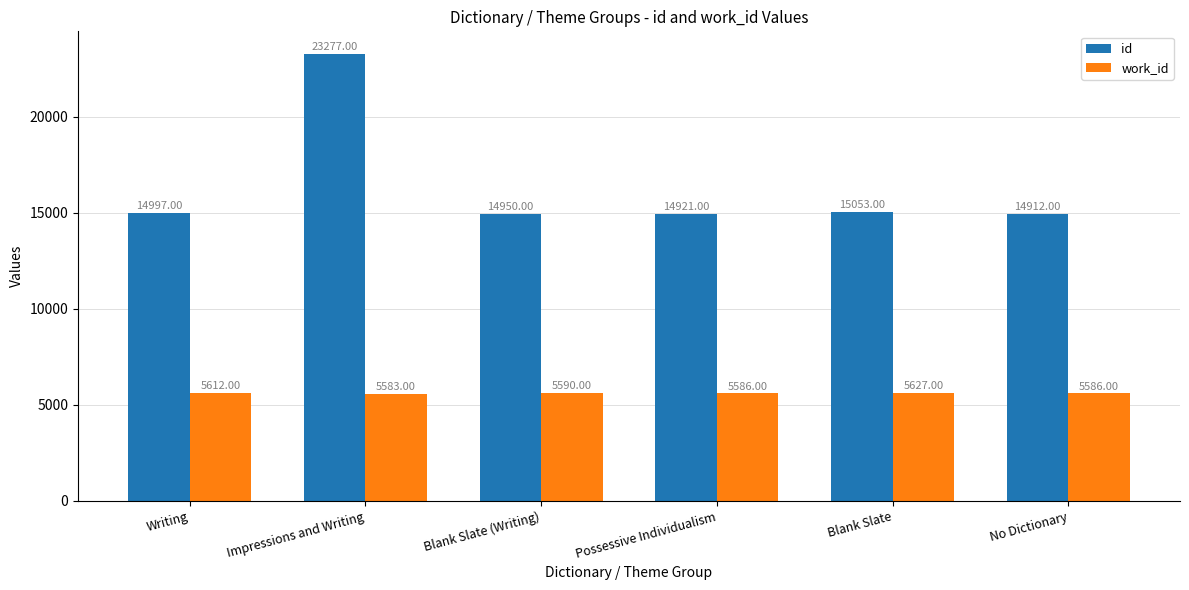

Which series has the largest range (max minus min)?

id